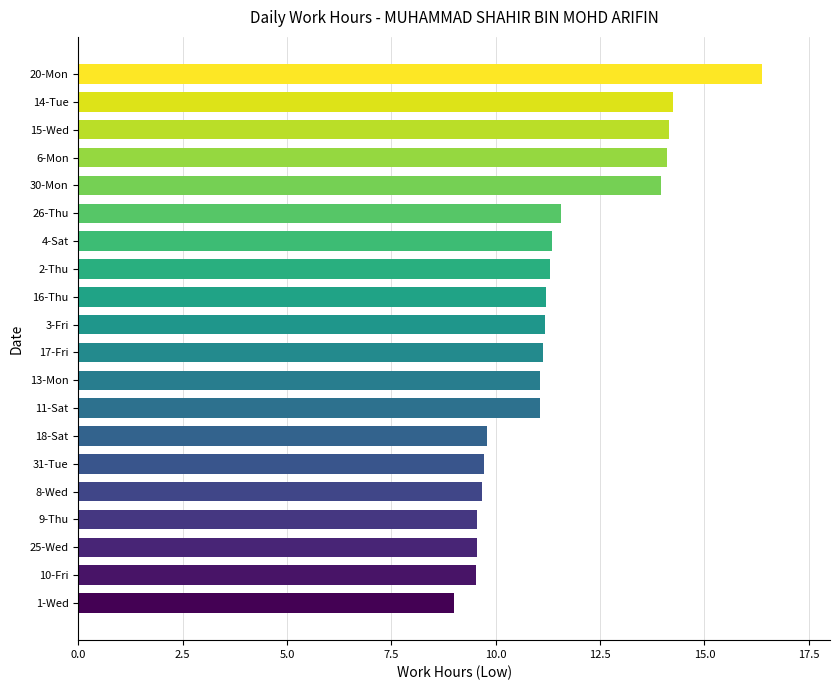

True or false: the data shows 7.0 at 3-Fri.

False